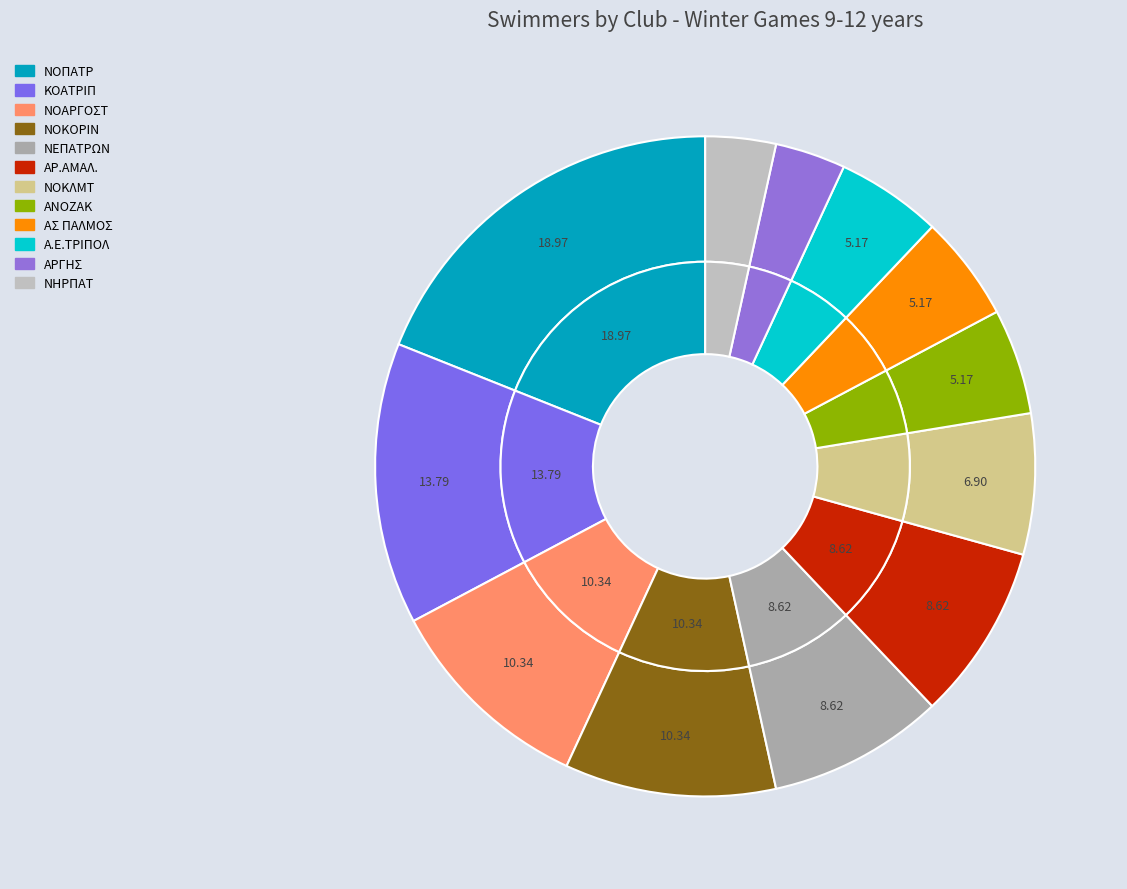

Count the number of slices in the pie.

12